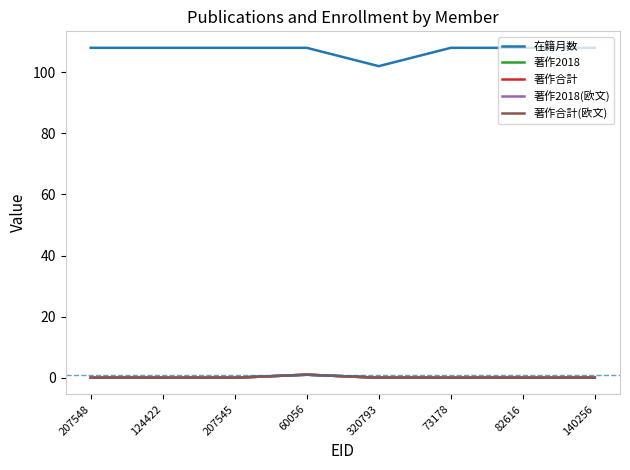

What is the sum of all 著作合計 values?

1